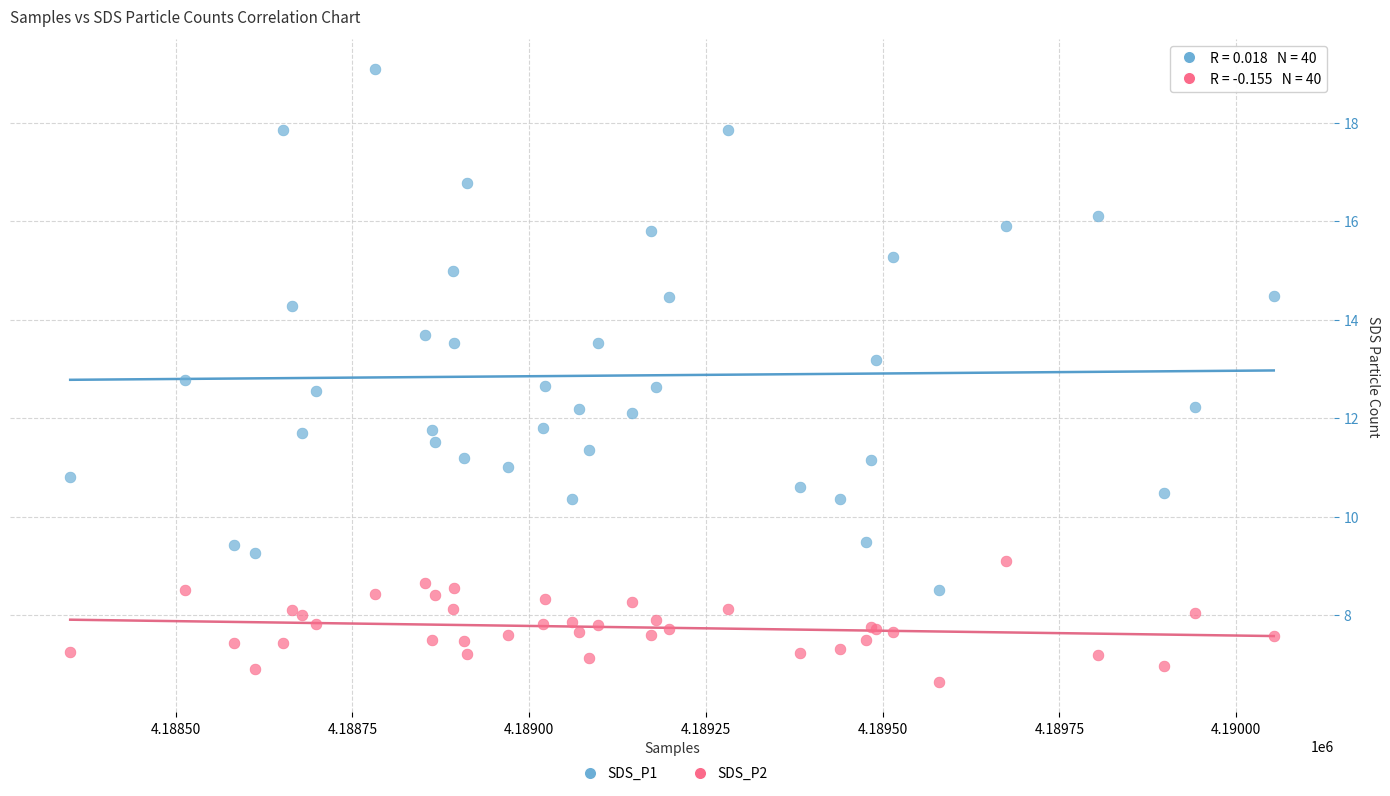

What are all the series names shown in the legend?

SDS_P1, SDS_P2